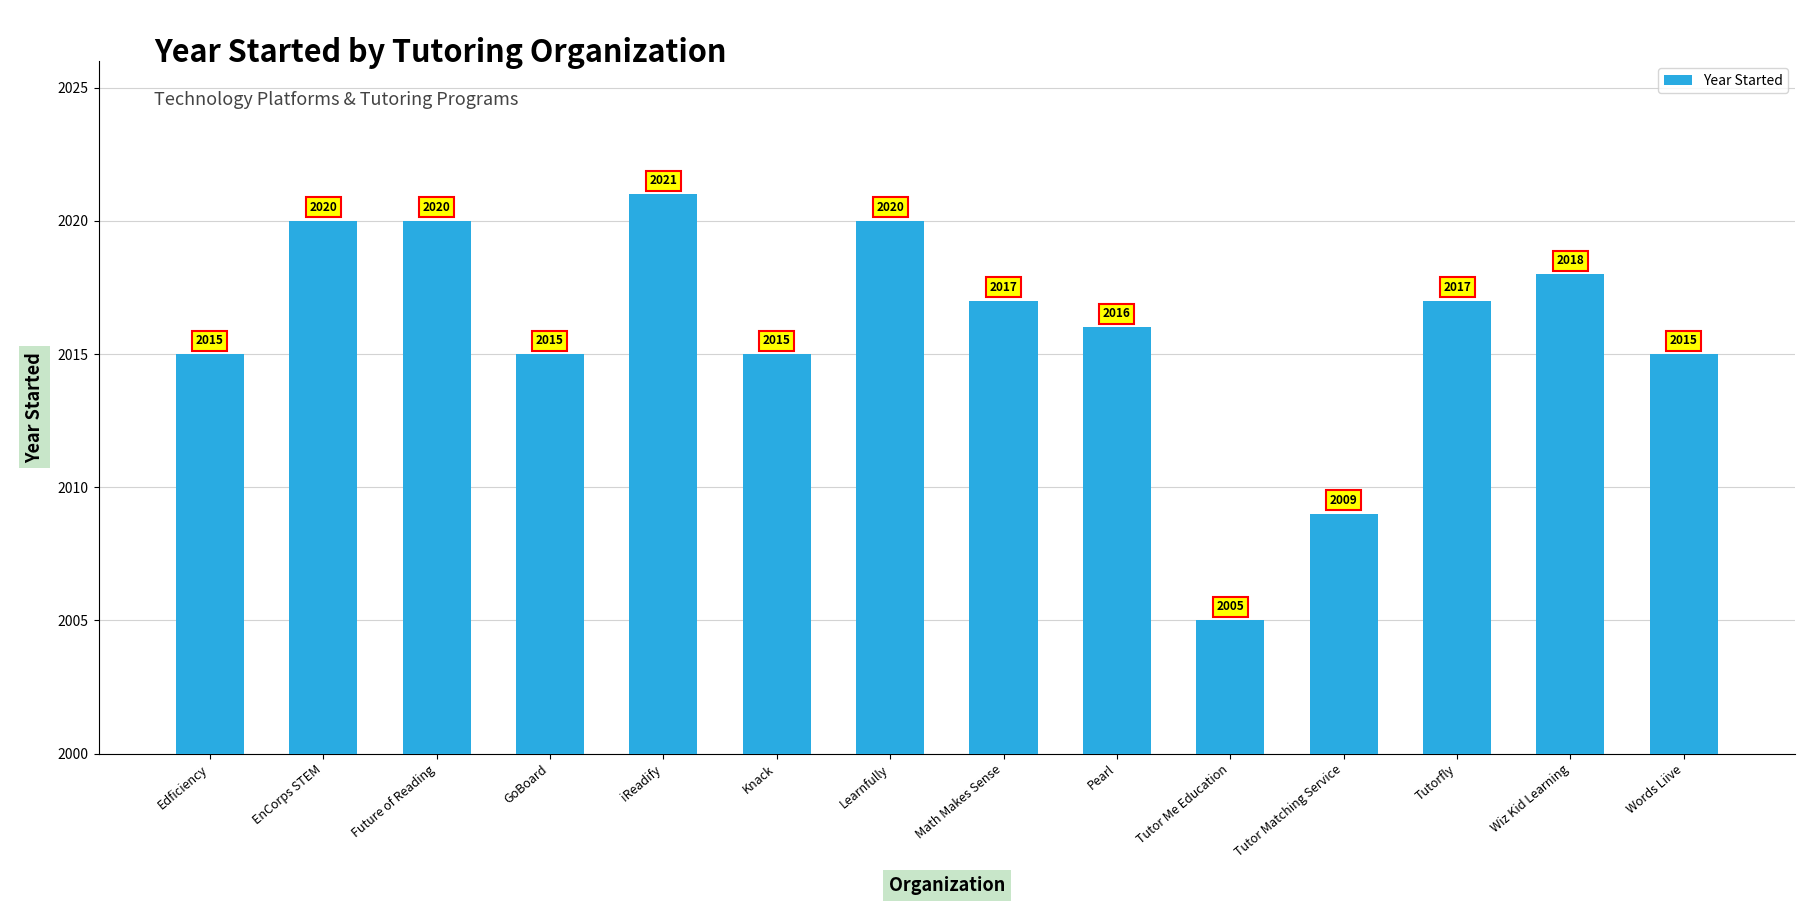

What is the change in value from Tutor Me Education to Tutor Matching Service?

+4